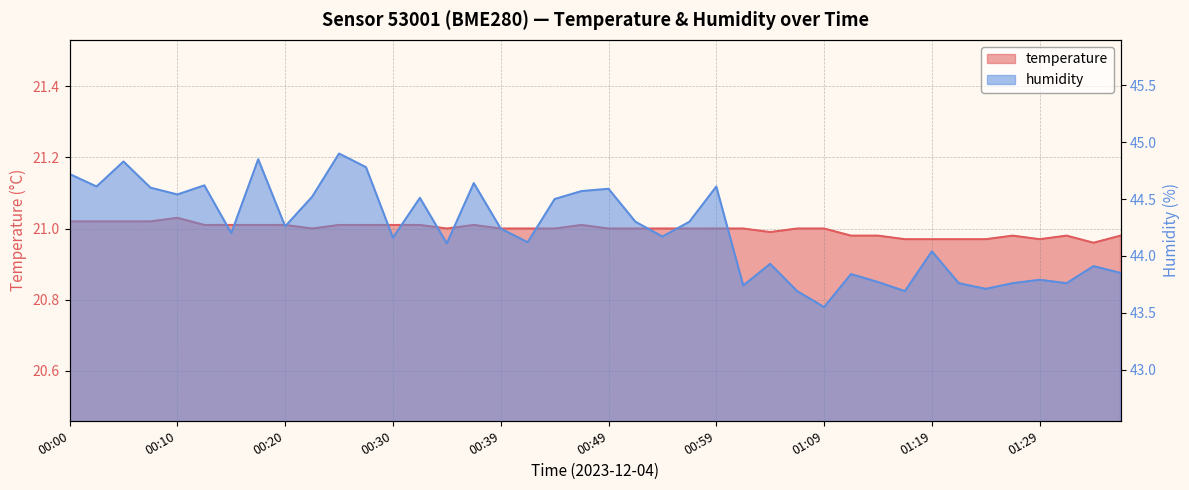

What is the label of the 27th point from the right?

00:32